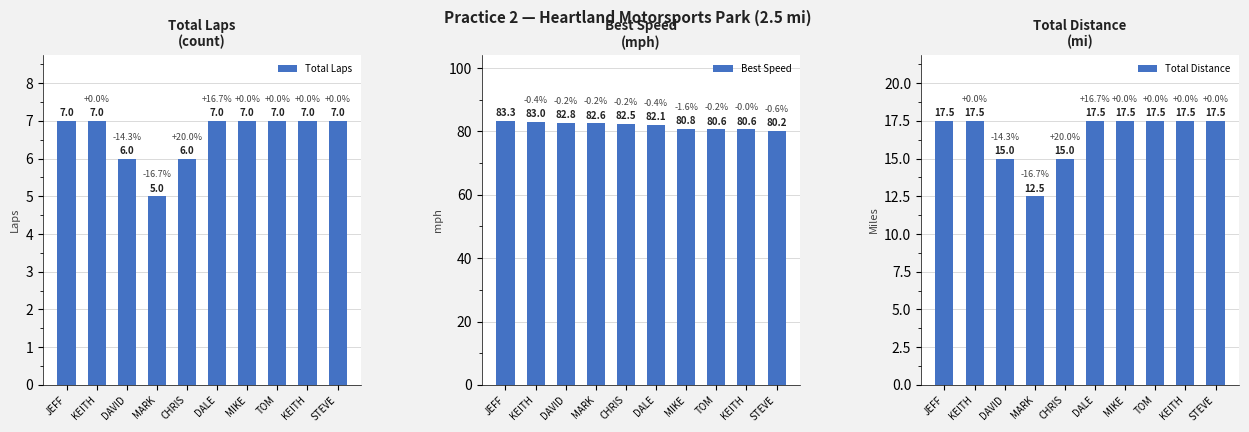

Reading left to right, extract all data points from this chart.

Total Laps: 7.0	7.0	6.0	5.0	6.0	7.0	7.0	7.0	7.0	7.0
Best Speed: 83.3	83.0	82.8	82.6	82.5	82.1	80.8	80.6	80.6	80.2
Total Distance: 17.5	17.5	15.0	12.5	15.0	17.5	17.5	17.5	17.5	17.5